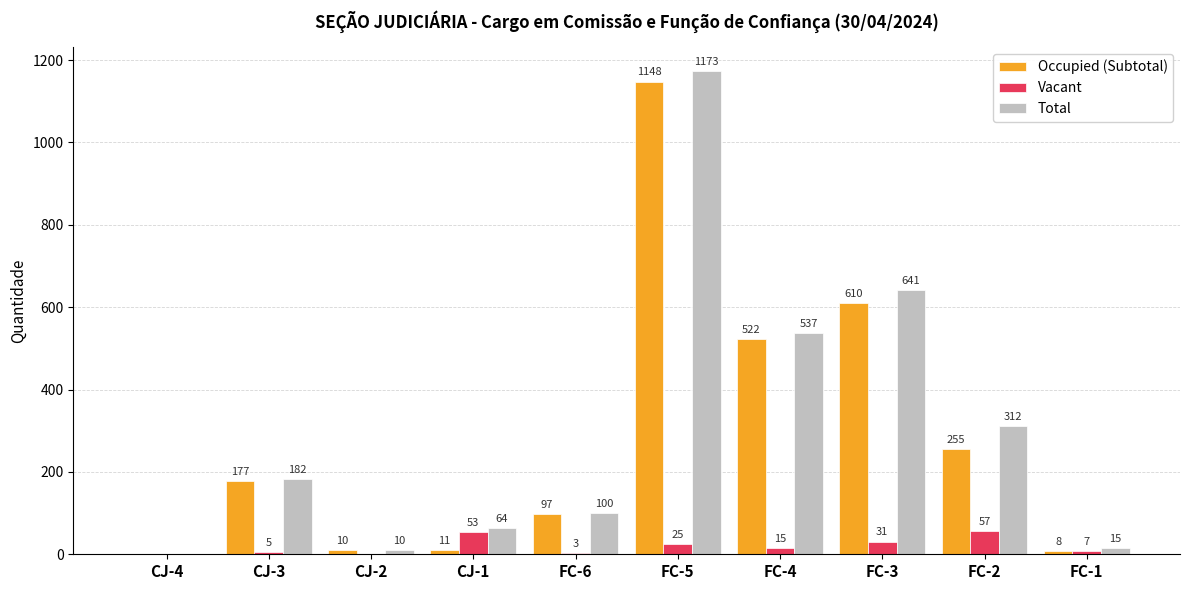

Reading left to right, extract all data points from this chart.

Occupied (Subtotal): CJ-4=0	CJ-3=177	CJ-2=10	CJ-1=11	FC-6=97	FC-5=1148	FC-4=522	FC-3=610	FC-2=255	FC-1=8
Vacant: CJ-4=0	CJ-3=5	CJ-2=0	CJ-1=53	FC-6=3	FC-5=25	FC-4=15	FC-3=31	FC-2=57	FC-1=7
Total: CJ-4=0	CJ-3=182	CJ-2=10	CJ-1=64	FC-6=100	FC-5=1173	FC-4=537	FC-3=641	FC-2=312	FC-1=15